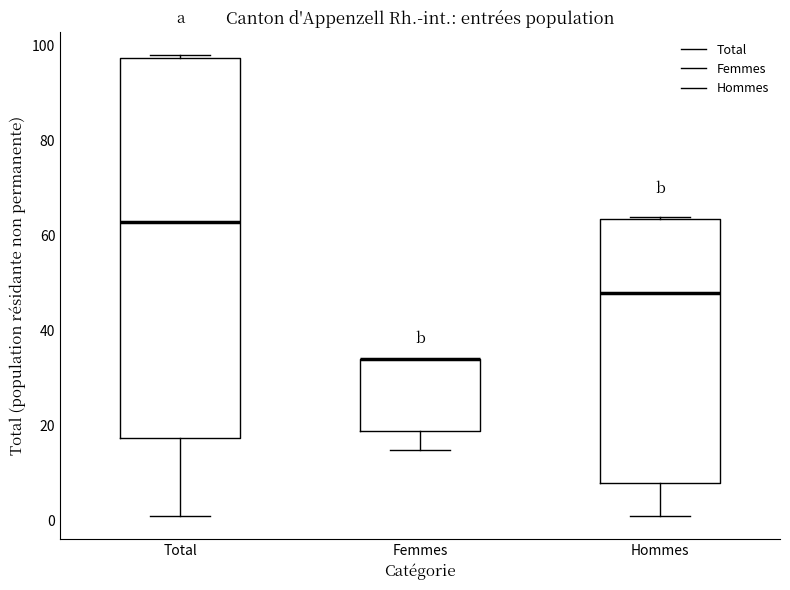

Reading left to right, transcribe this box plot: for each box, give where its median line is, the range the box spans, and where its two whiskers end, as read against the y-axis. The values are not printed on the chart, so give them approximately, as read against the axis.

Total: median 64, box 18 to 98, whiskers 2 to 98
Femmes: median 34 (drawn on the box's upper edge), box 20 to 34, whiskers 16 to 34
Hommes: median 48, box 8 to 64, whiskers 2 to 64